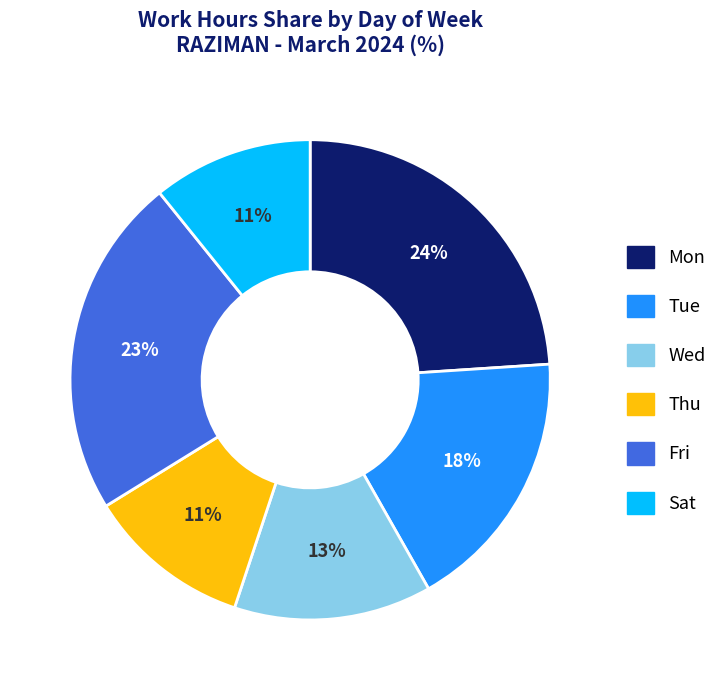

To the nearest percent, what is the difference between the largest and smallest slice percentages?

13%